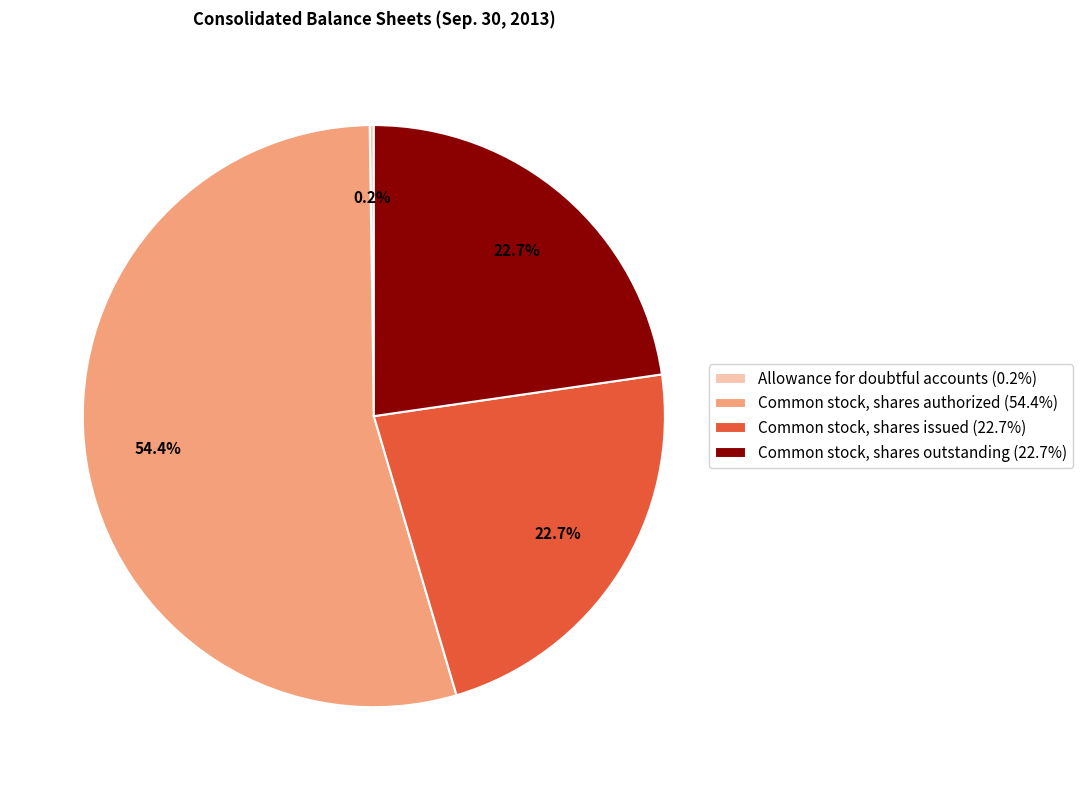

To the nearest percent, what portion does Common stock, shares outstanding represent?

23%